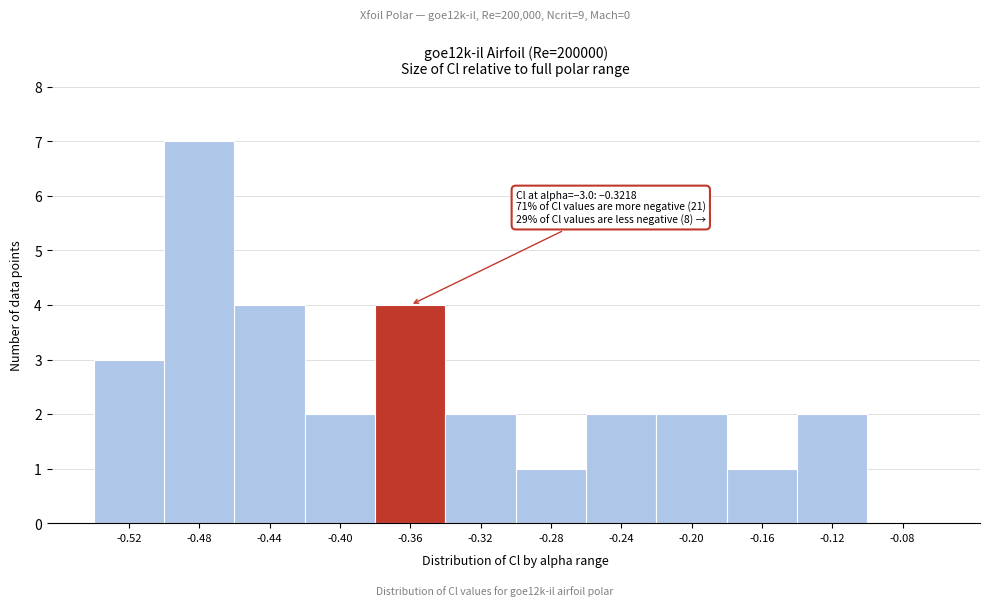

Reading right to left, extract all data points from this chart.

-0.08=0	-0.12=2	-0.16=1	-0.20=2	-0.24=2	-0.28=1	-0.32=2	-0.36=4	-0.40=2	-0.44=4	-0.48=7	-0.52=3